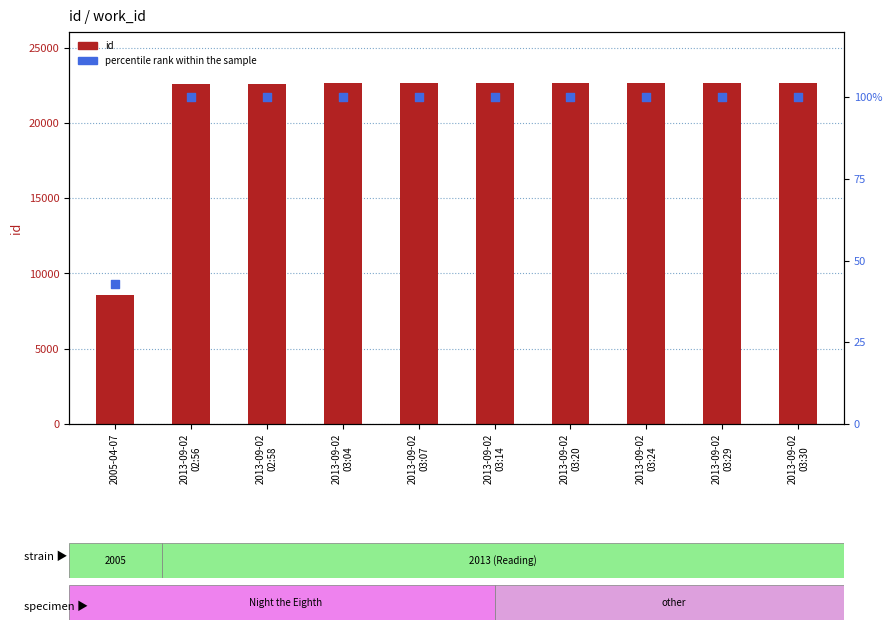

At how many categories does at least one series exceed 16469?

9